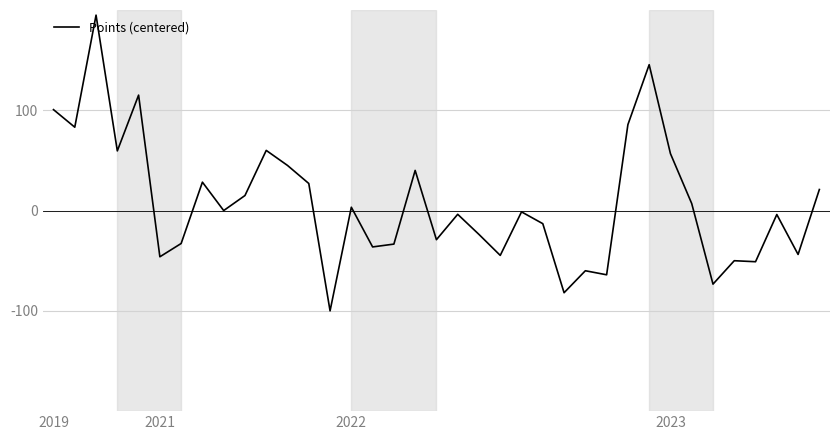

What is the greatest value displayed?

194.9